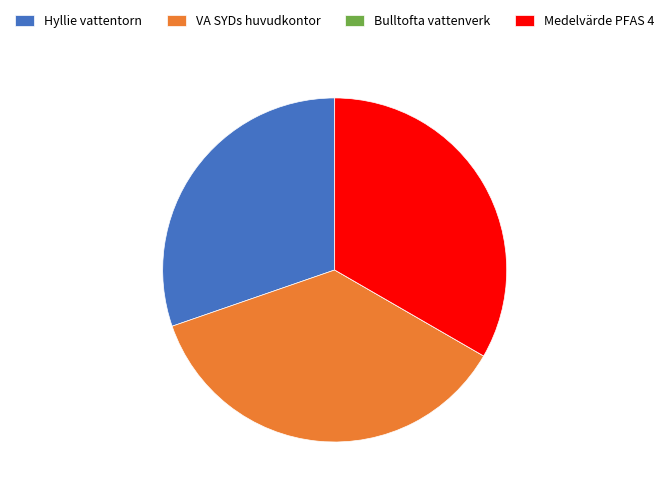

Is Hyllie vattentorn the majority of the pie?

No